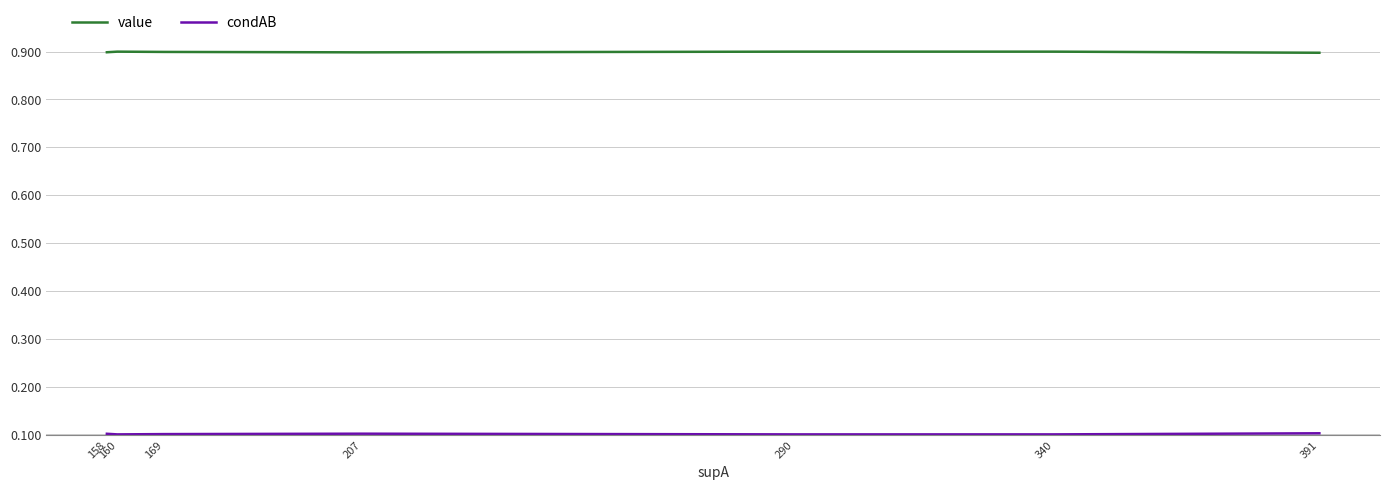

The value of condAB at 169 is 0.1. True or false?

False